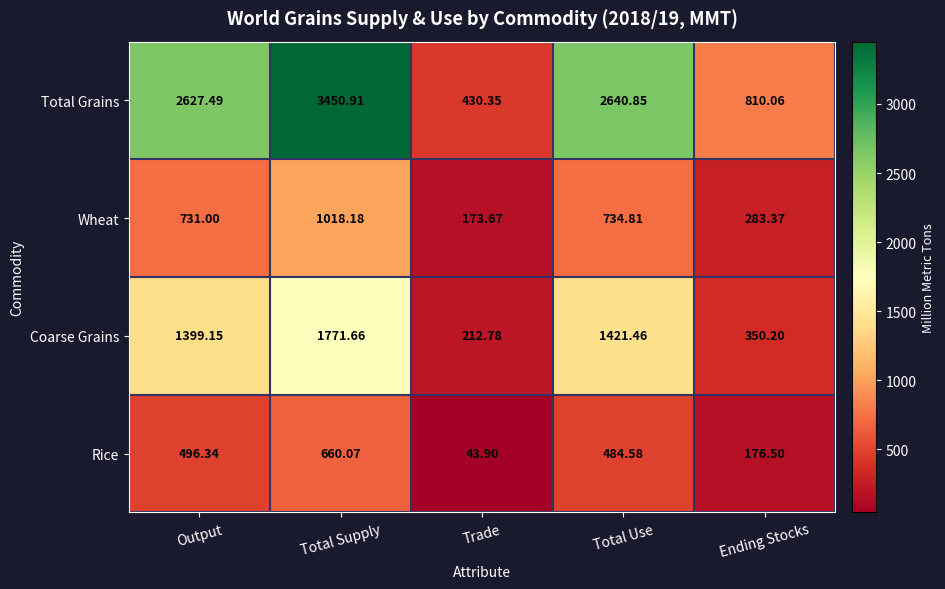

What is the minimum value shown in the chart?

43.9